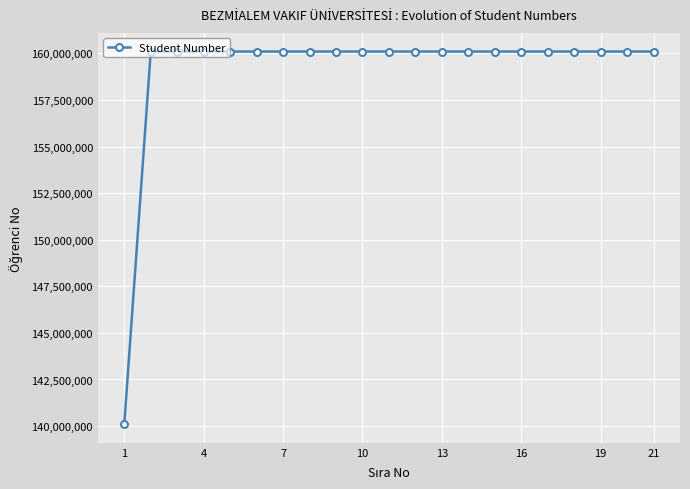

What is the smallest value displayed?

140101146